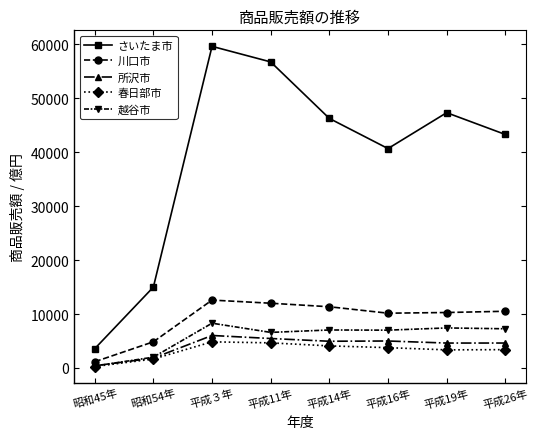

What is the total value across all series at 平成３年?

91420.0